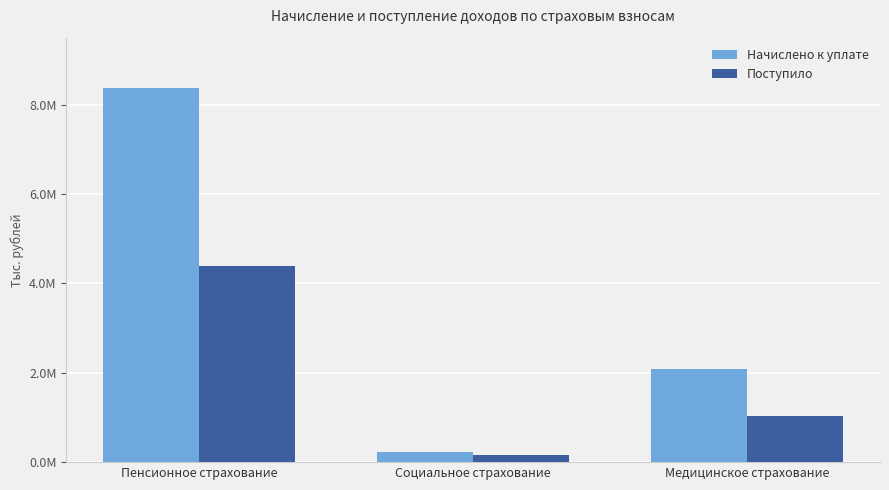

True or false: Поступило has a value of 261285 at Медицинское страхование.

False